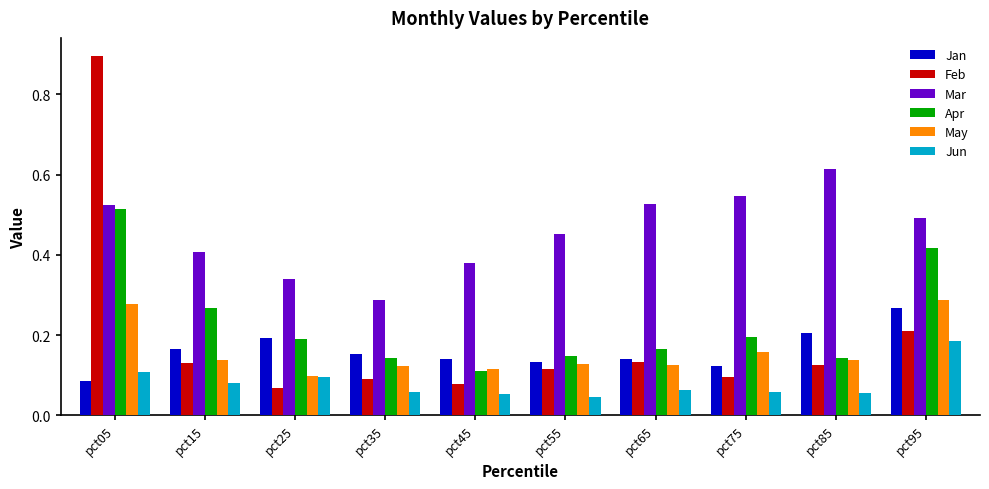

Are the bars horizontal?

No